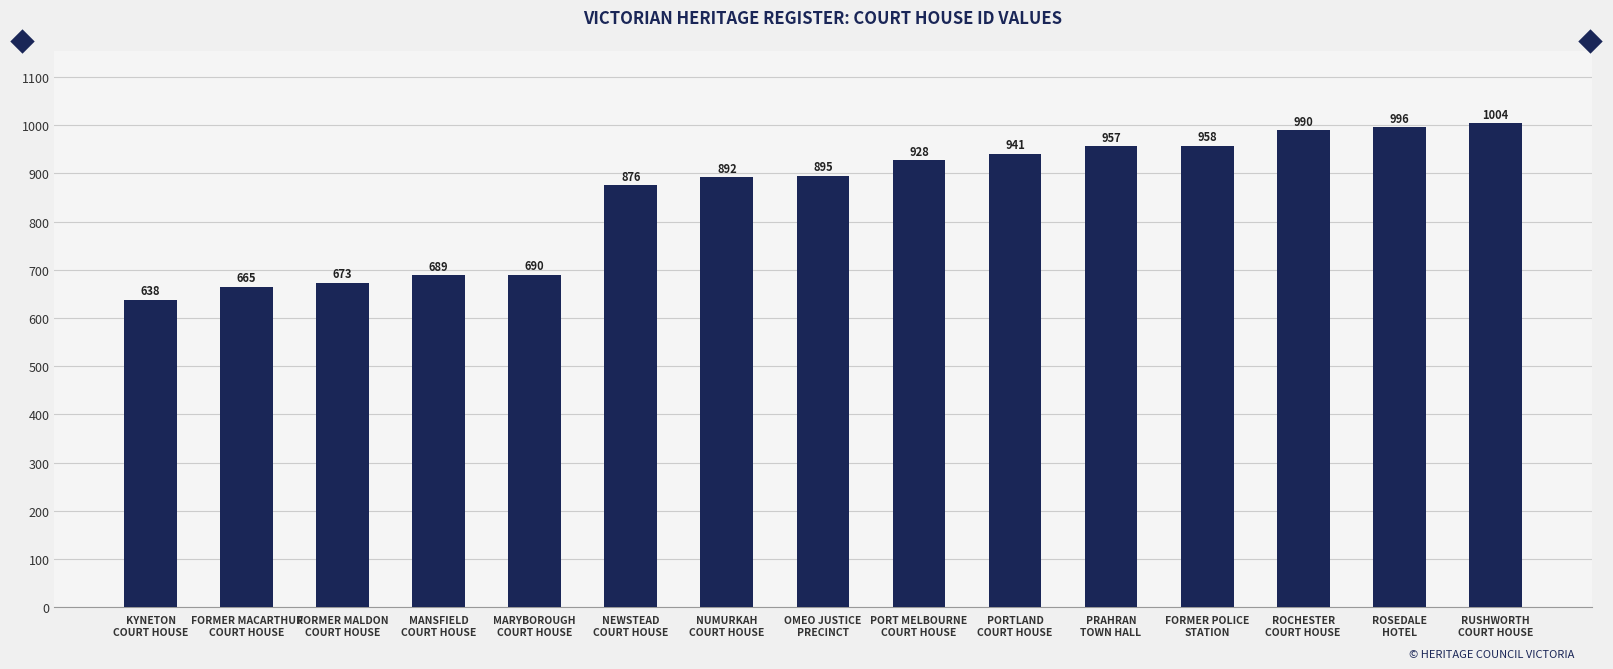

What is the ratio of the value at NUMURKAH
COURT HOUSE to the value at FORMER MALDON
COURT HOUSE?

1.3